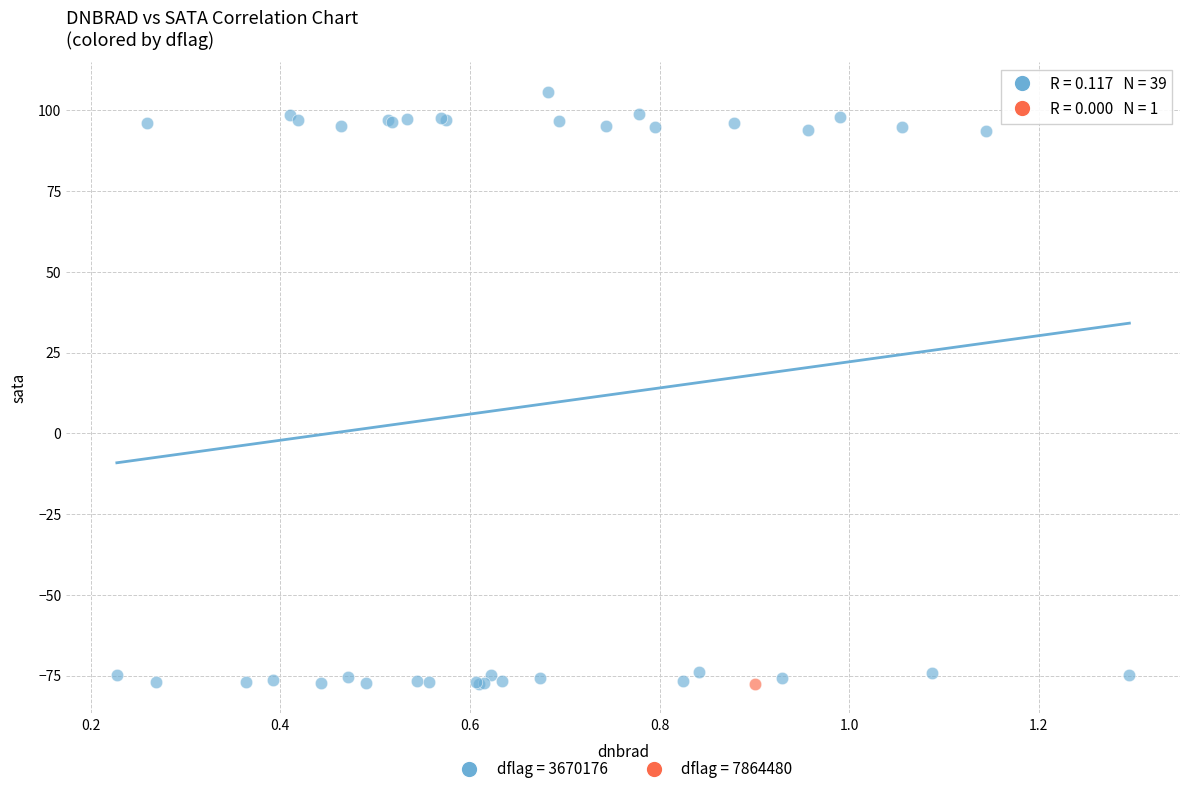

What are all the series names shown in the legend?

dflag = 3670176, dflag = 7864480